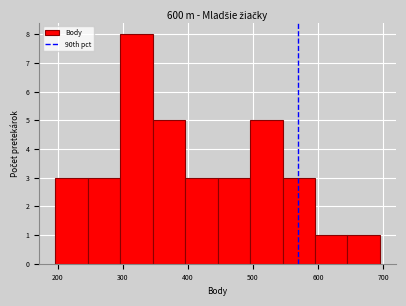

Reading left to right, transcribe this chart: for each bar, give the range it covers on the x-axis and its height. Neither the bar edges nor the heights are printed on the chart, so give them approximately, as read against the axes.

200 to 250: 3
250 to 300: 3
300 to 350: 8
350 to 400: 5
400 to 450: 3
450 to 500: 3
500 to 550: 5
550 to 600: 3
600 to 650: 1
650 to 700: 1